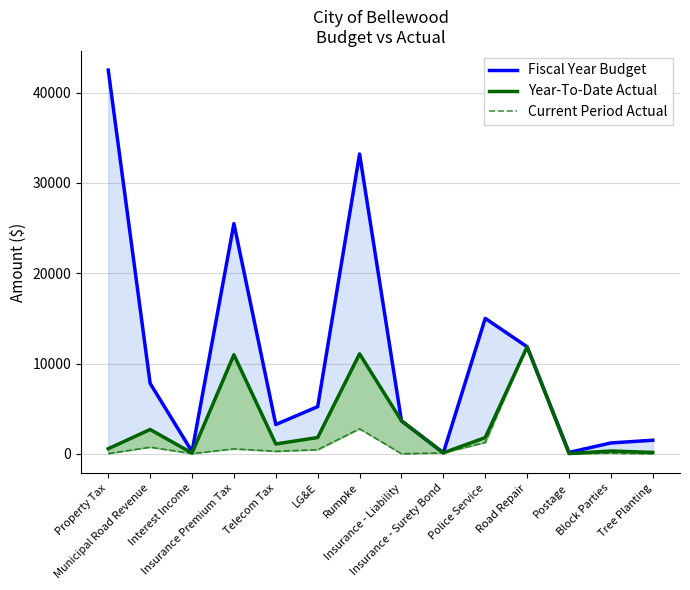

Reading left to right, extract all data points from this chart.

Fiscal Year Budget: 42500.0	7800.0	240.0	25500.0	3240.0	5220.0	33210.0	3652.0	102.0	15000.0	11852.0	150.0	1200.0	1500.0
Year-To-Date Actual: 562.8	2688.9	81.5	10969.1	1086.1	1800.9	11070.0	3655.0	101.8	1794.0	11852.0	23.3	308.6	150.0
Current Period Actual: 16.7	726.8	17.4	545.4	271.5	449.5	2767.5	0.0	101.8	1250.0	11851.8	0.0	66.3	0.0